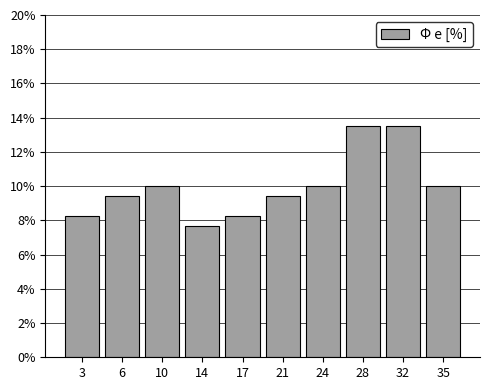

Reading right to left, list all the values displayed in this chart.

10.0	13.5	13.5	10.0	9.4	8.2	7.6	10.0	9.4	8.2